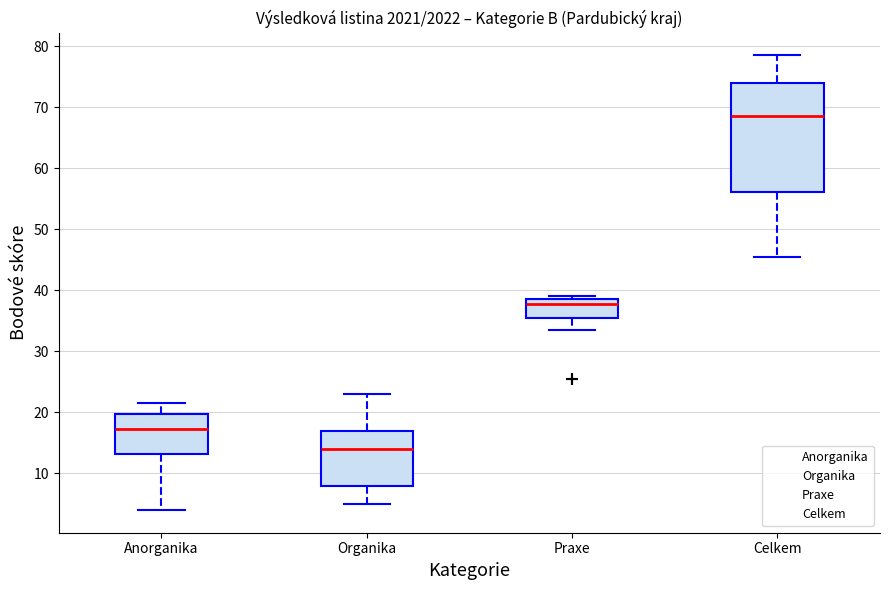

Which box is the tallest, from its lower edge to its upper edge?

Celkem